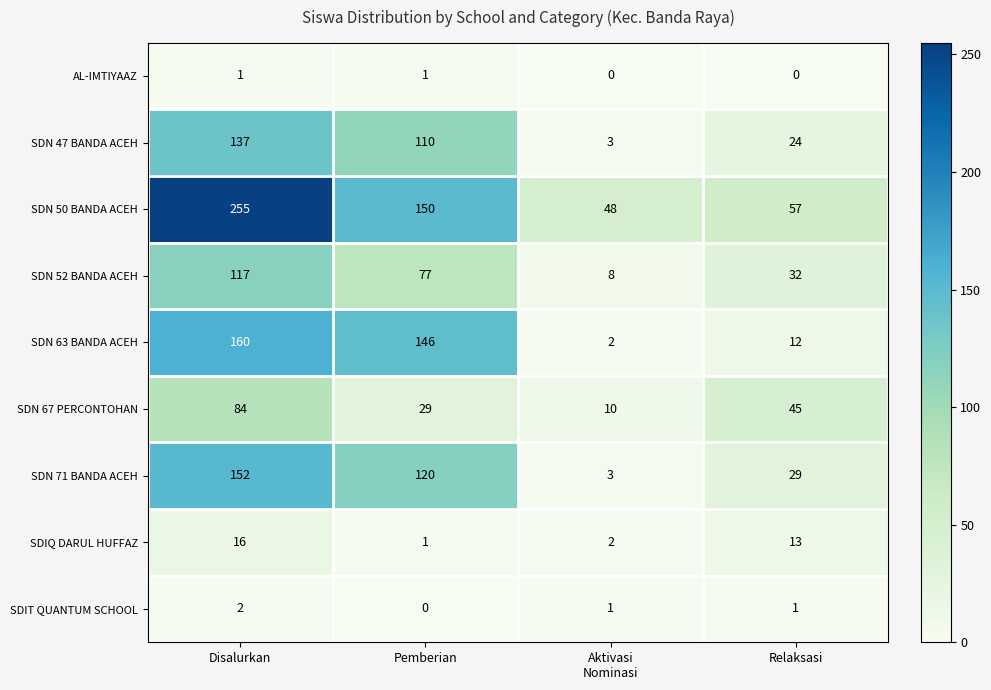

Rank the series by their maximum value, from lowest to highest.

AL-IMTIYAAZ, SDIT QUANTUM SCHOOL, SDIQ DARUL HUFFAZ, SDN 67 PERCONTOHAN, SDN 52 BANDA ACEH, SDN 47 BANDA ACEH, SDN 71 BANDA ACEH, SDN 63 BANDA ACEH, SDN 50 BANDA ACEH